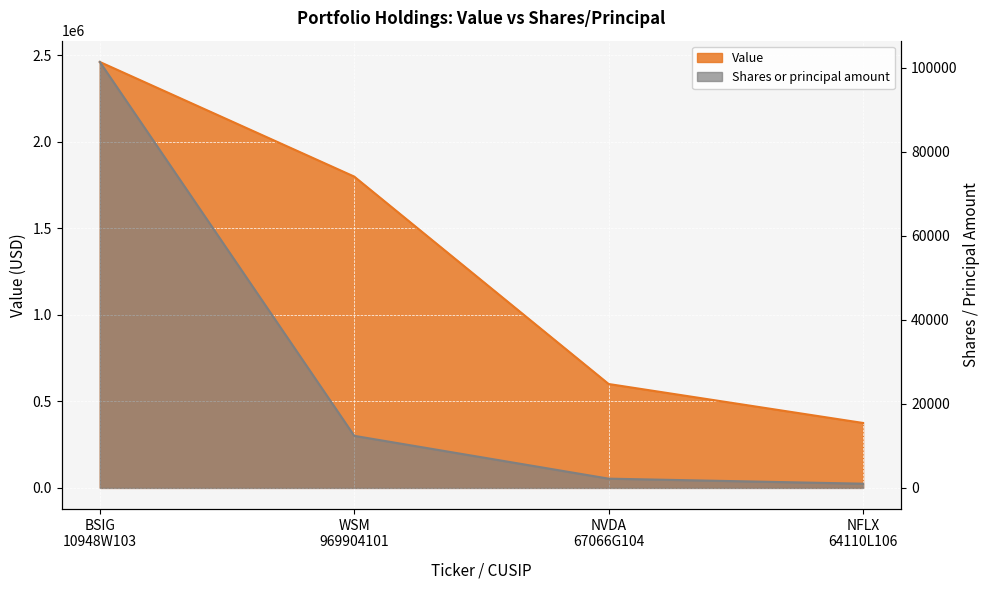

What is the smallest value displayed?

1000